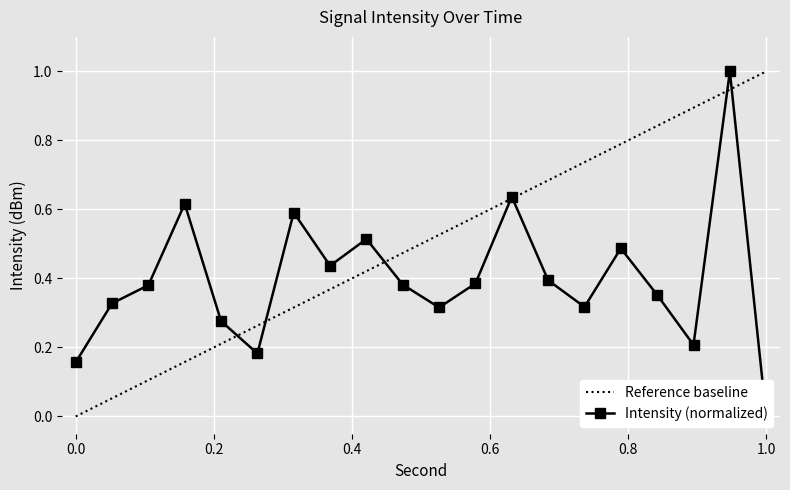

True or false: Reference baseline has a value of 1.6 at 1.0.

False